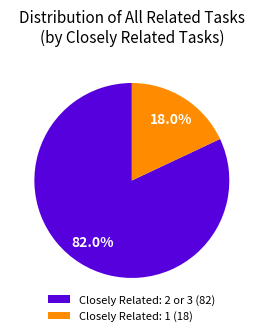

Is there any slice that represents more than half of the pie?

Yes